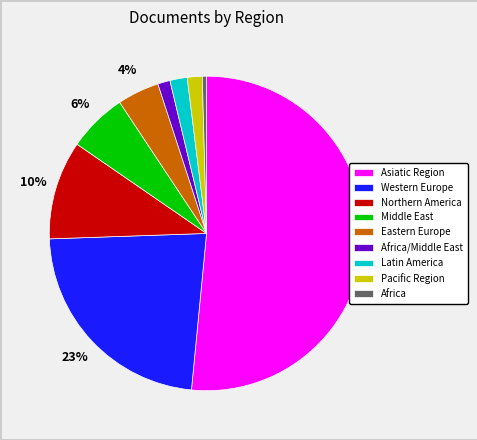

Which category accounts for the majority?

Asiatic Region